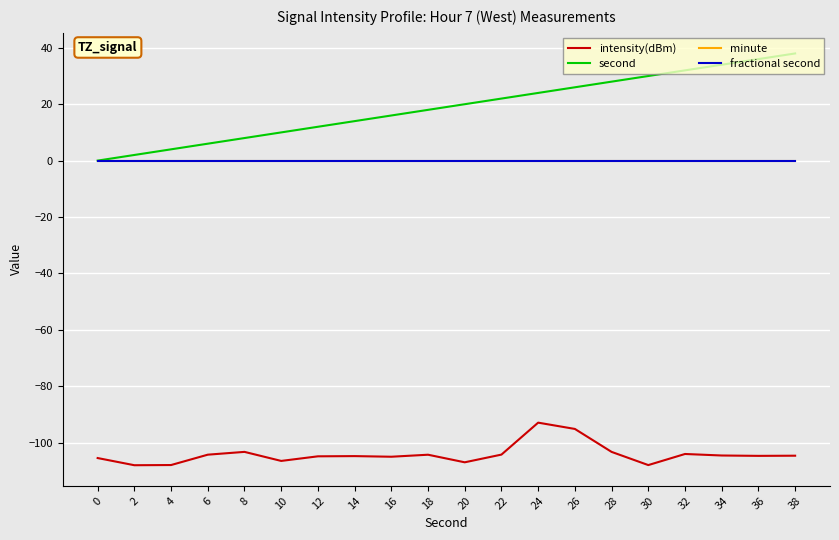

Does the chart display data point markers on the line(s)?

No